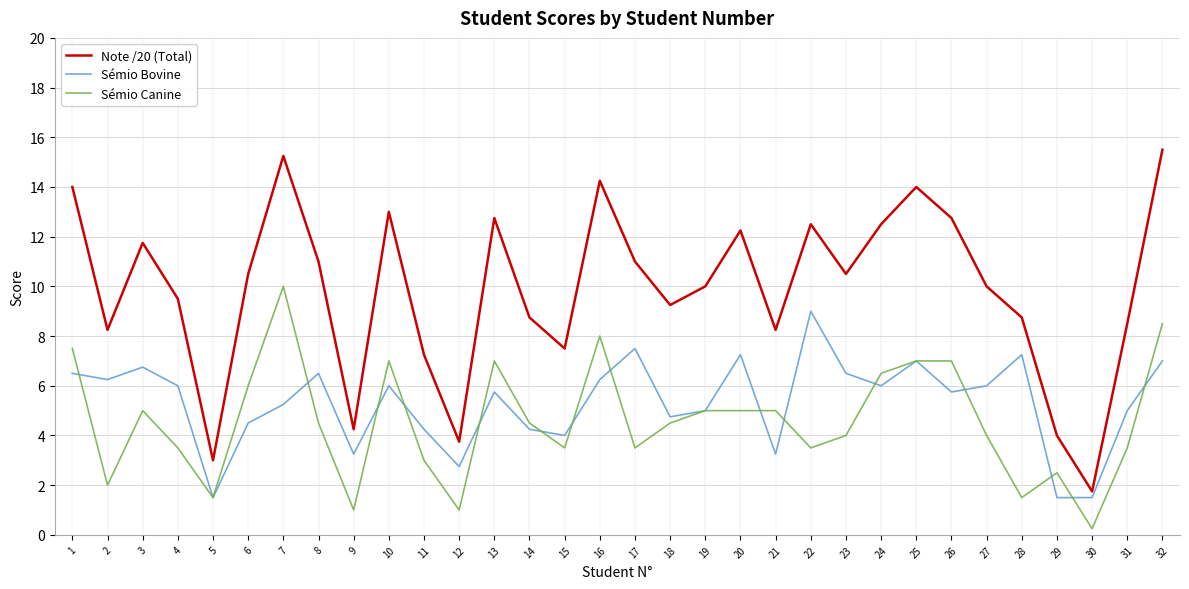

True or false: Sémio Canine and Note /20 (Total) cross at least once.

False